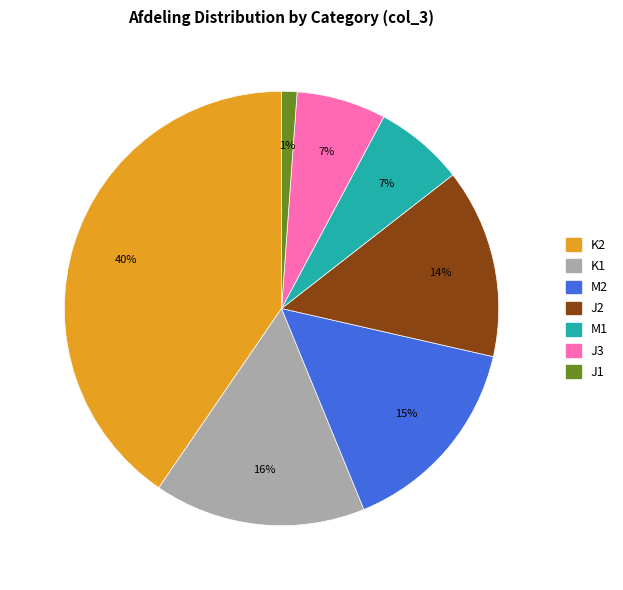

To the nearest percent, what is the average slice percentage?

14%